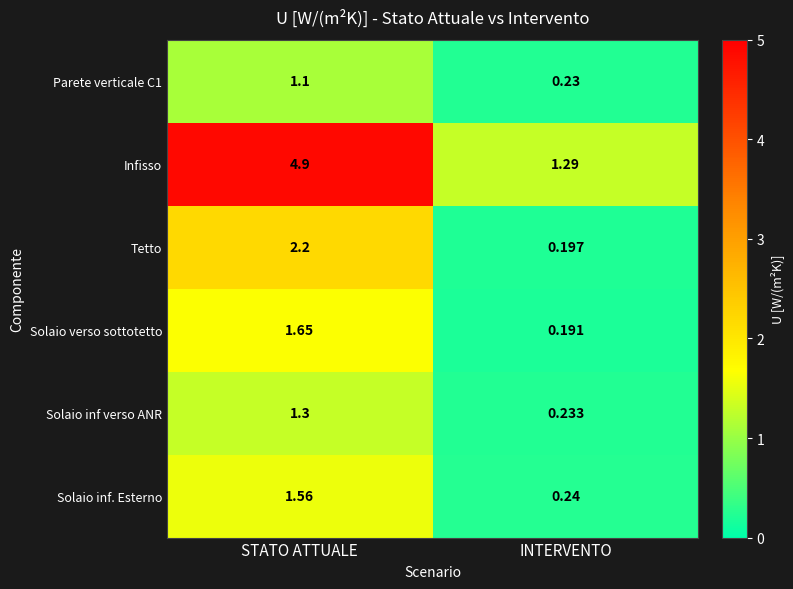

Which series has the largest total across all categories?

Infisso